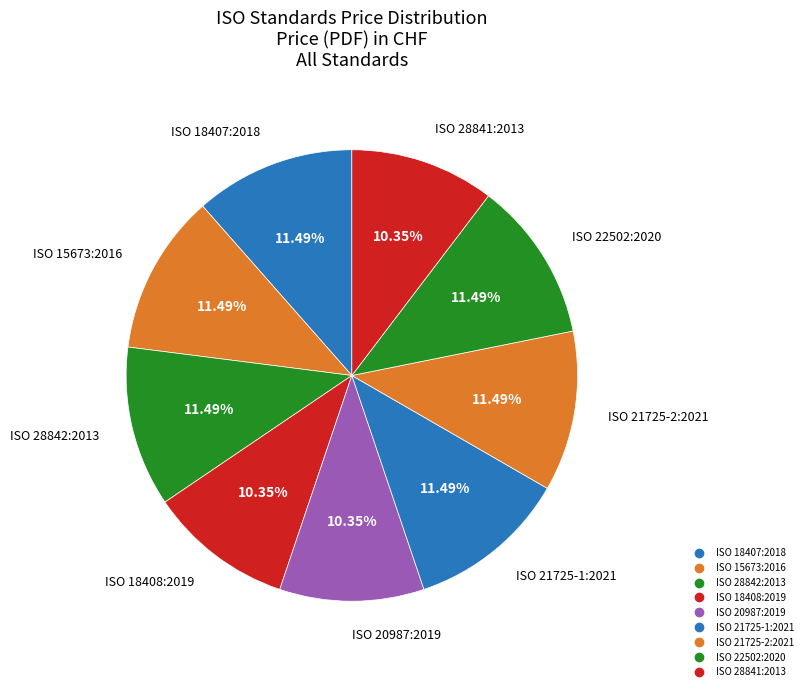

Rank the categories by value from lowest to highest.

ISO 18408:2019, ISO 20987:2019, ISO 28841:2013, ISO 18407:2018, ISO 15673:2016, ISO 28842:2013, ISO 21725-1:2021, ISO 21725-2:2021, ISO 22502:2020